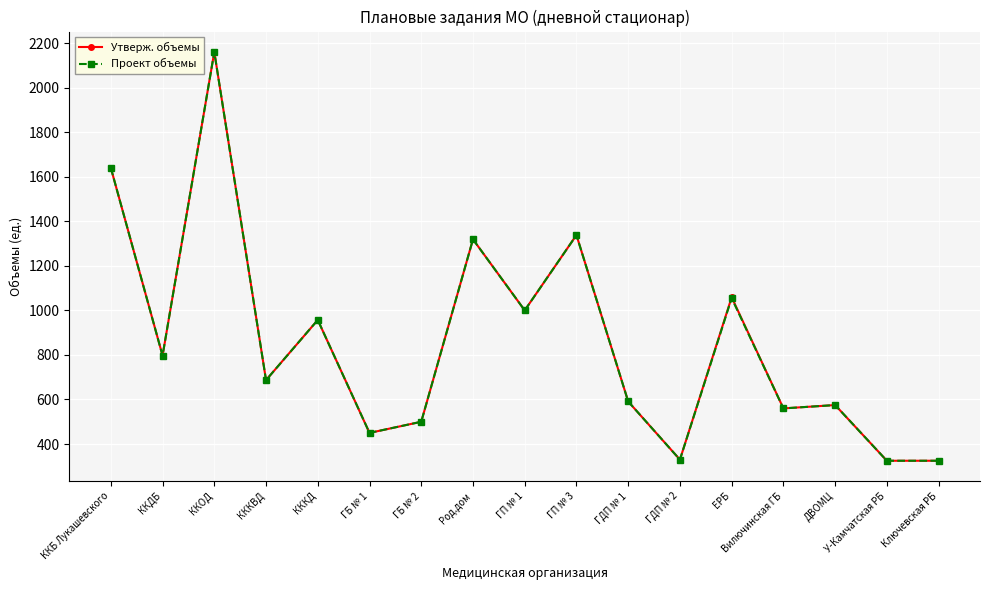

True or false: Утверж. объемы has more than 0 points higher than both neighbors.

True